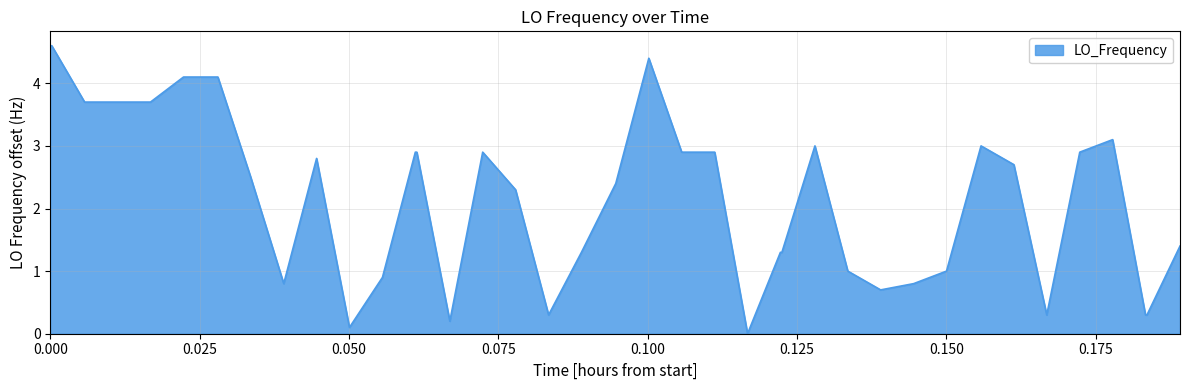

What is the difference between the maximum and minimum values?

4.6